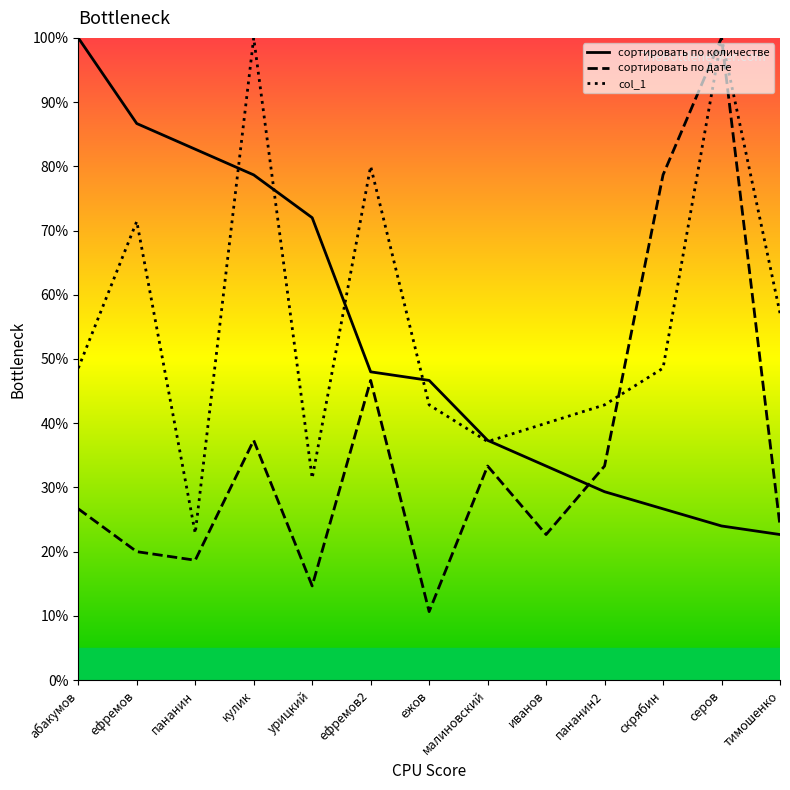

Which category has the highest value across all series?

абакумов